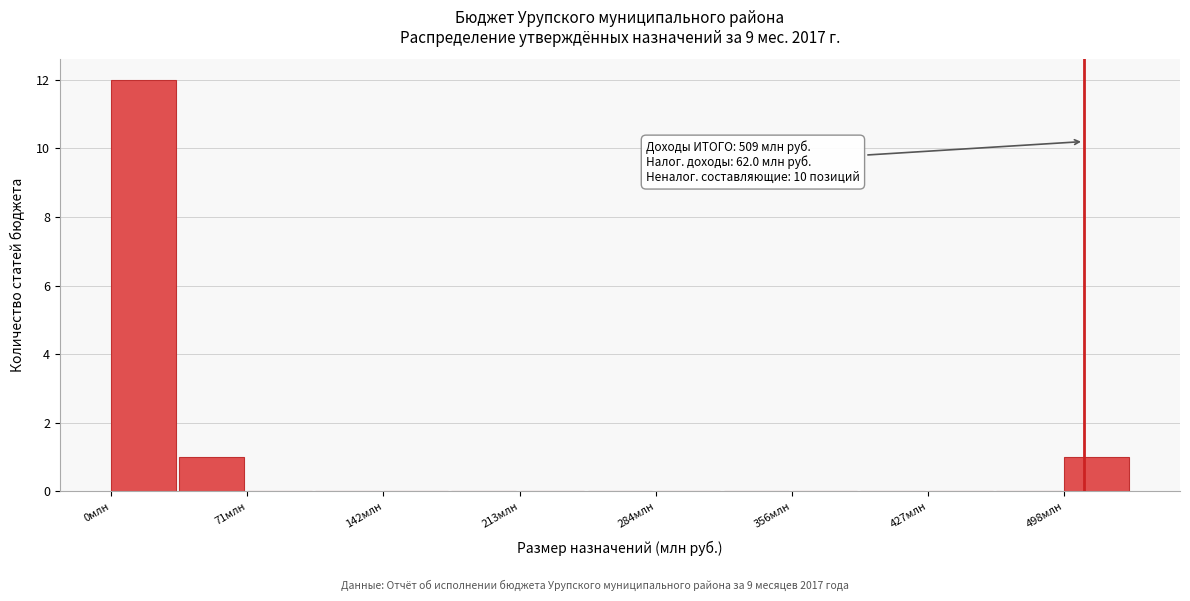

Around what value on the x-axis is the tallest bar? Give the approximate position of its centre, as read against the axis.

20